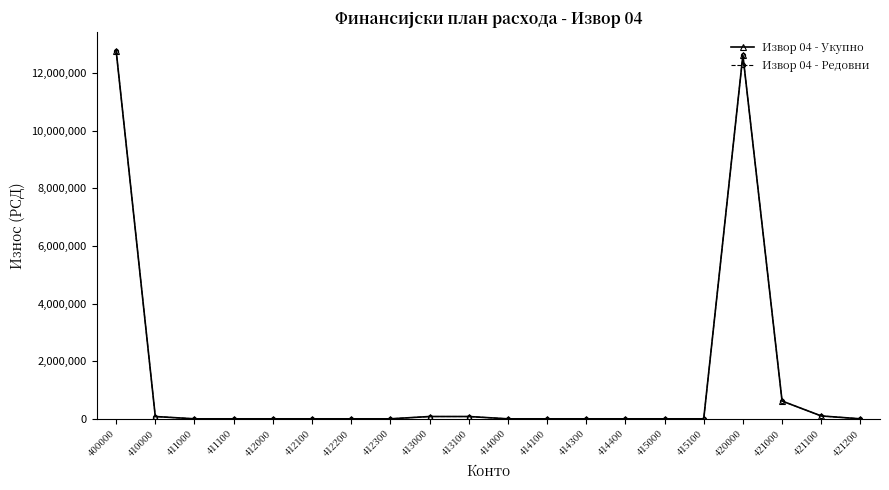

Is this an area chart (filled region under the line)?

No